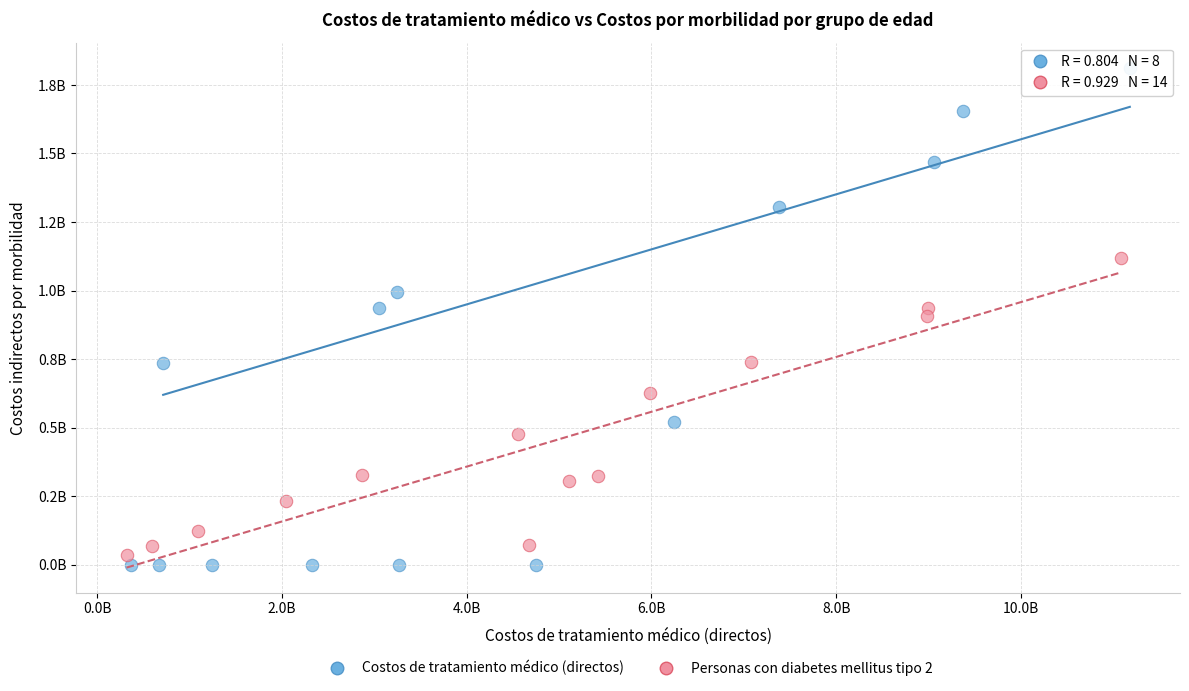

What are all the series names shown in the legend?

Costos de tratamiento médico (directos), Personas con diabetes mellitus tipo 2